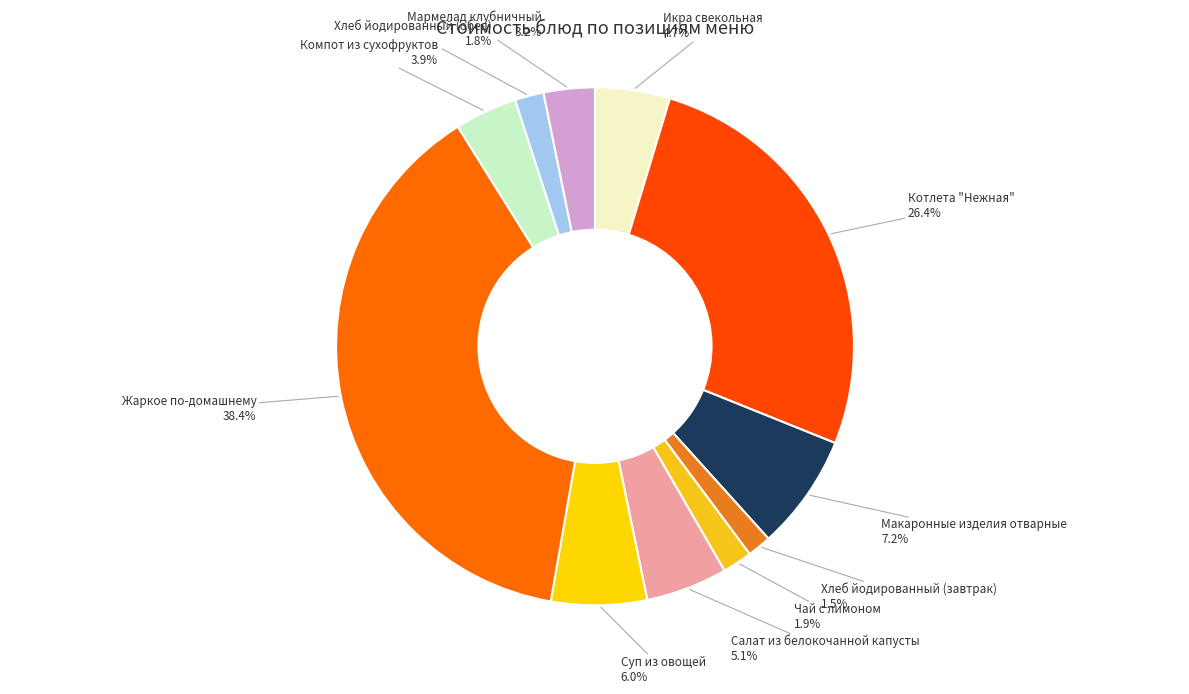

Is there a majority slice in this chart?

No